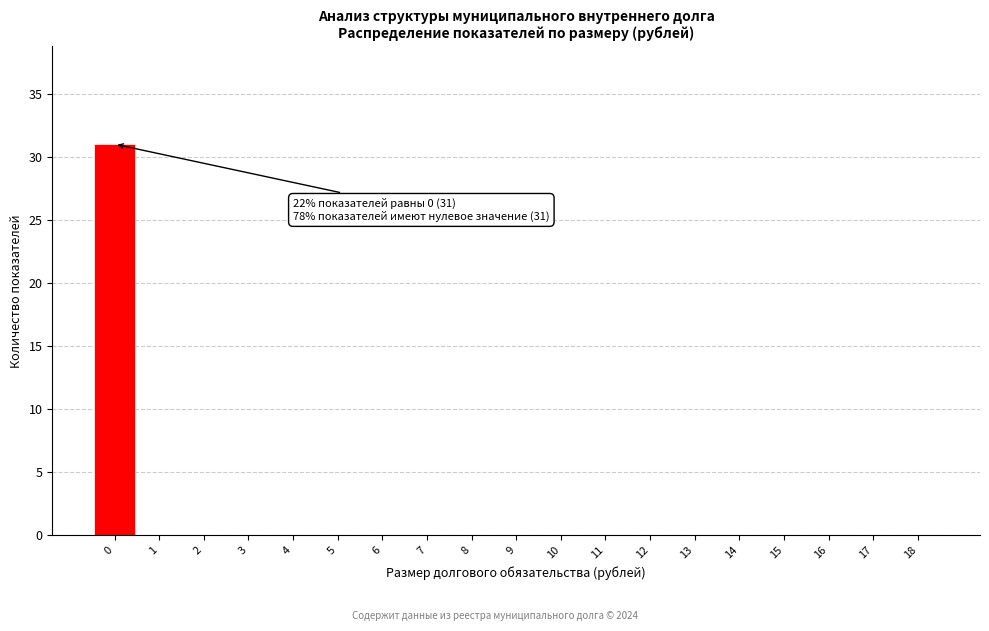

Reading left to right, list all the values displayed in this chart.

0=31	1=0	2=0	3=0	4=0	5=0	6=0	7=0	8=0	9=0	10=0	11=0	12=0	13=0	14=0	15=0	16=0	17=0	18=0